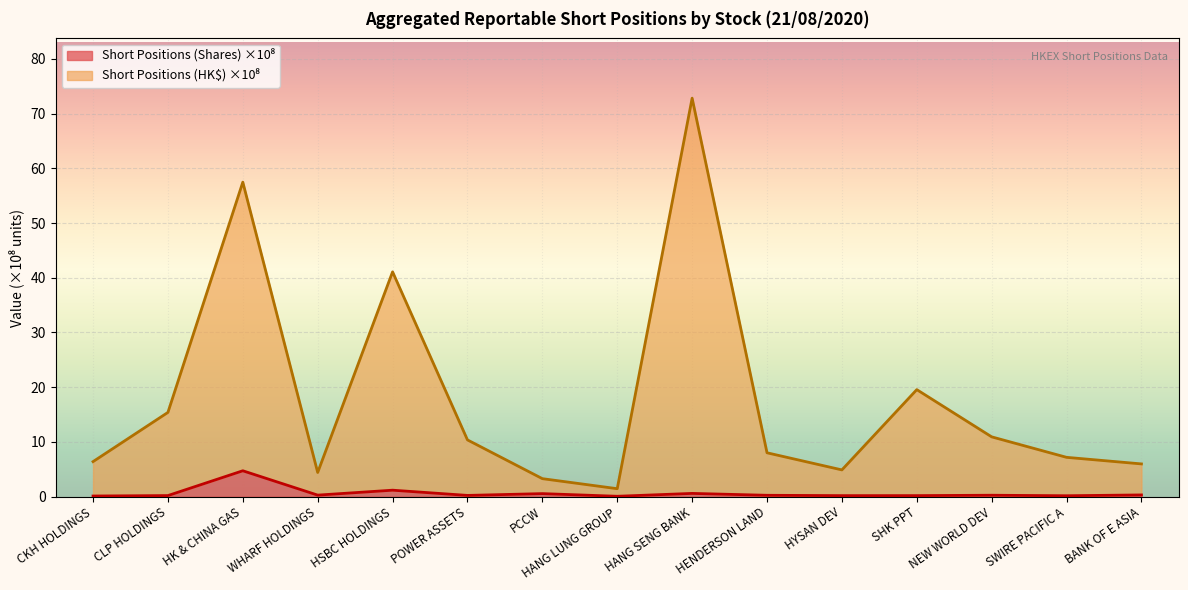

Which has a higher value, WHARF HOLDINGS or HANG LUNG GROUP?

WHARF HOLDINGS